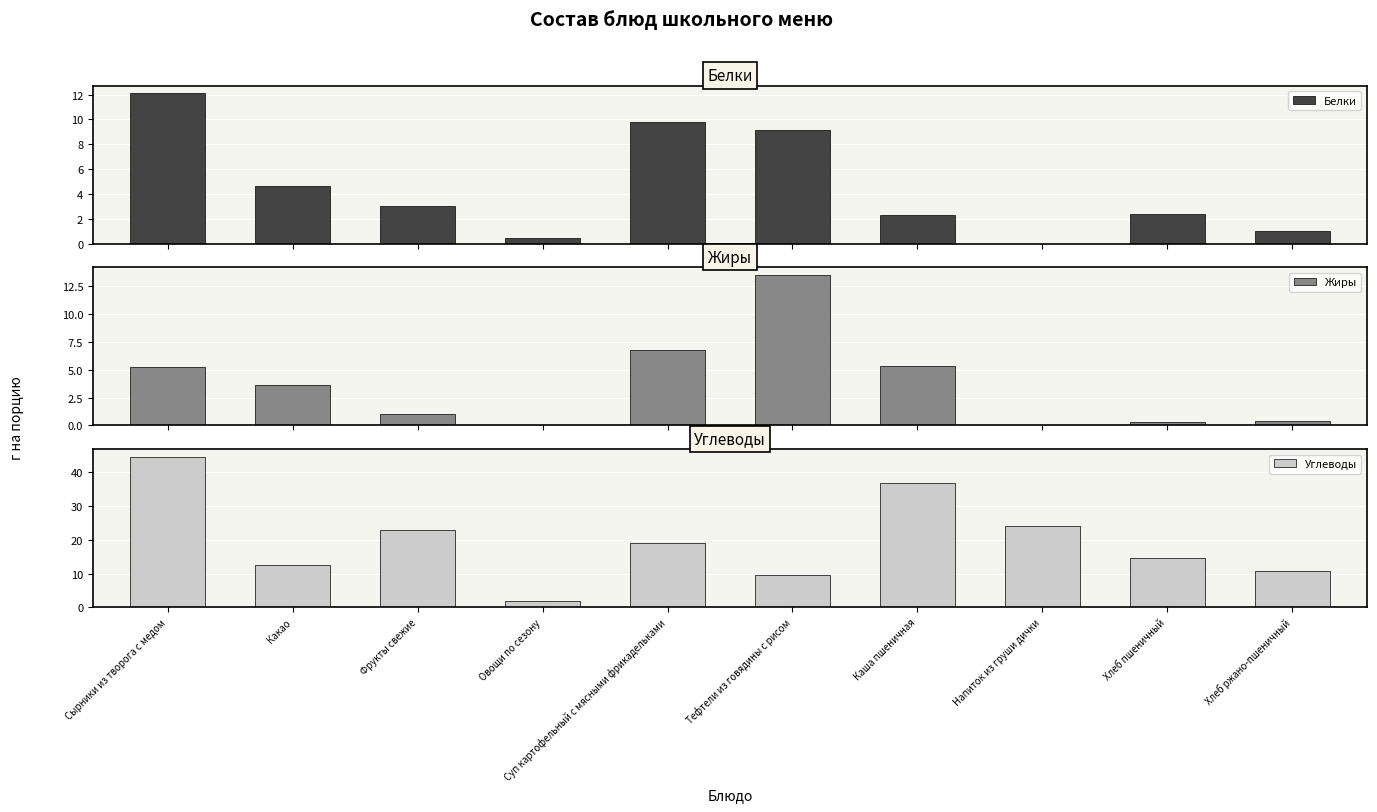

The Углеводы series shows 19.0 at Суп картофельный с мясными фрикадельками. True or false?

True